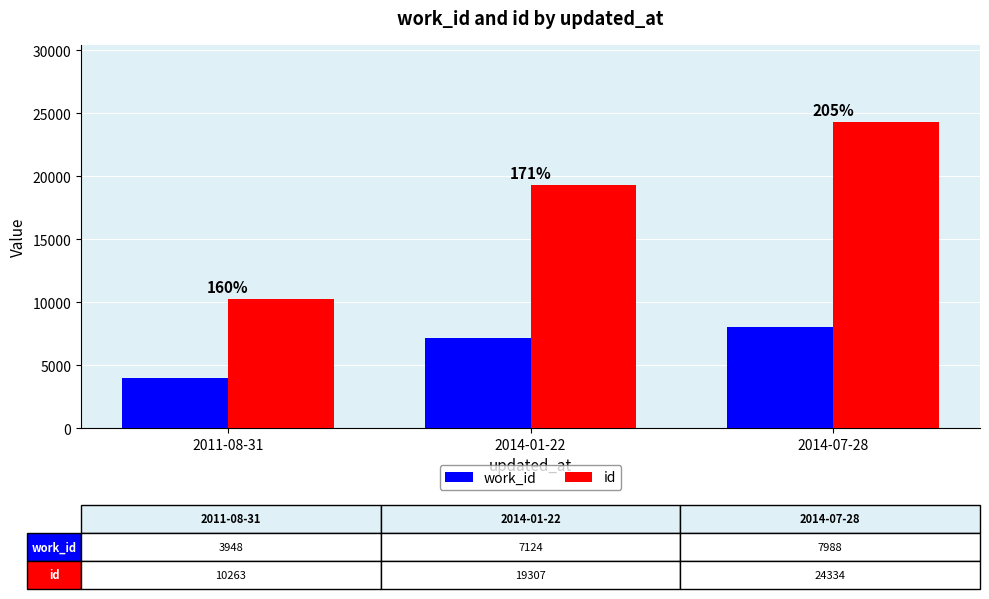

Rank the series by their maximum value, from highest to lowest.

id, work_id